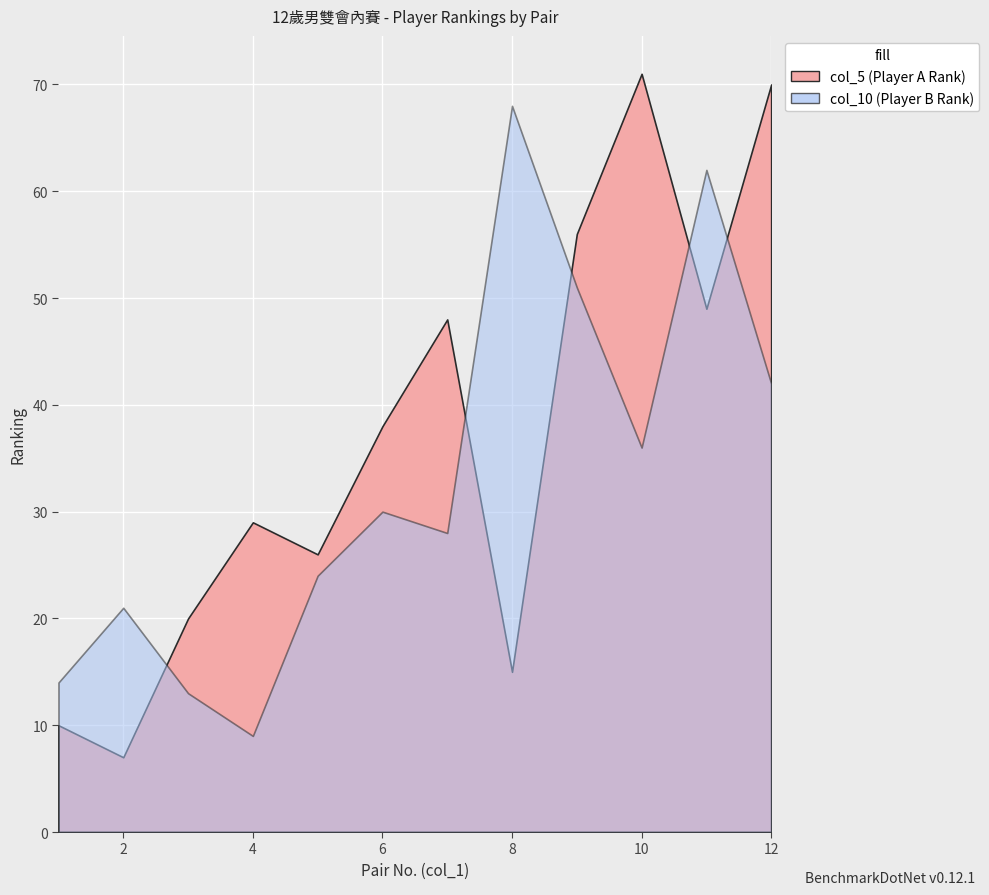

Between which two adjacent categories do col_5 and col_10 first intersect?

2 and 3